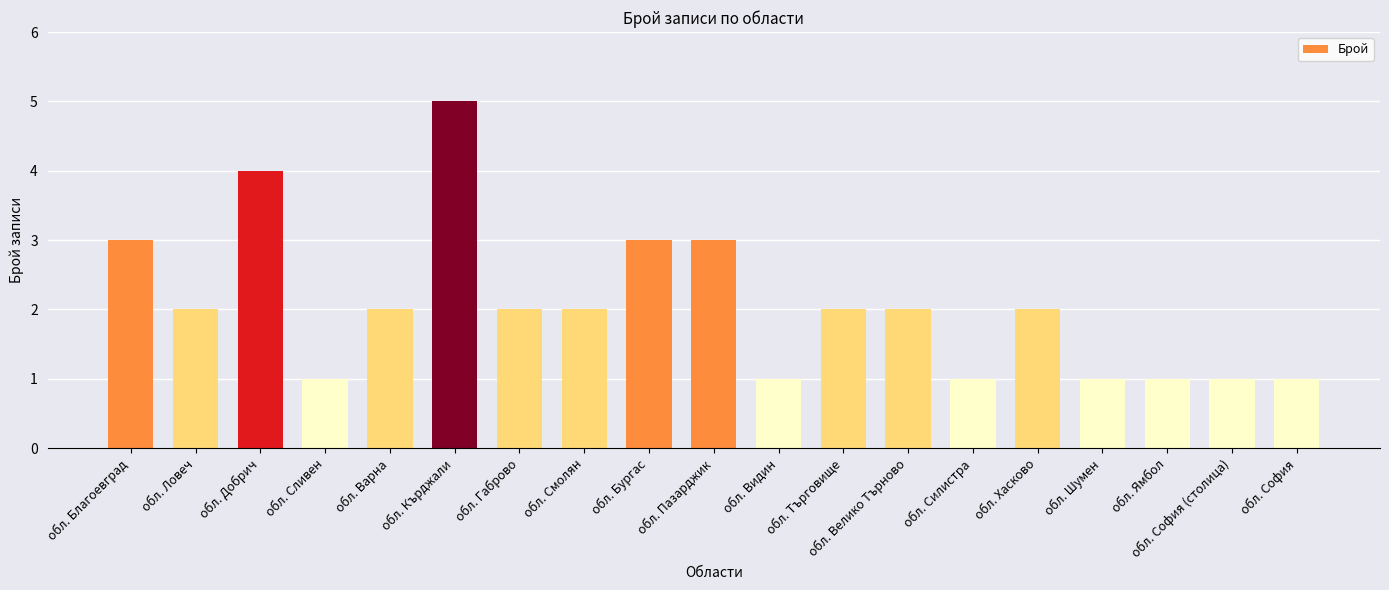

Approximately how many times larger is the value at обл. Добрич compared to обл. Пазарджик?

1.3